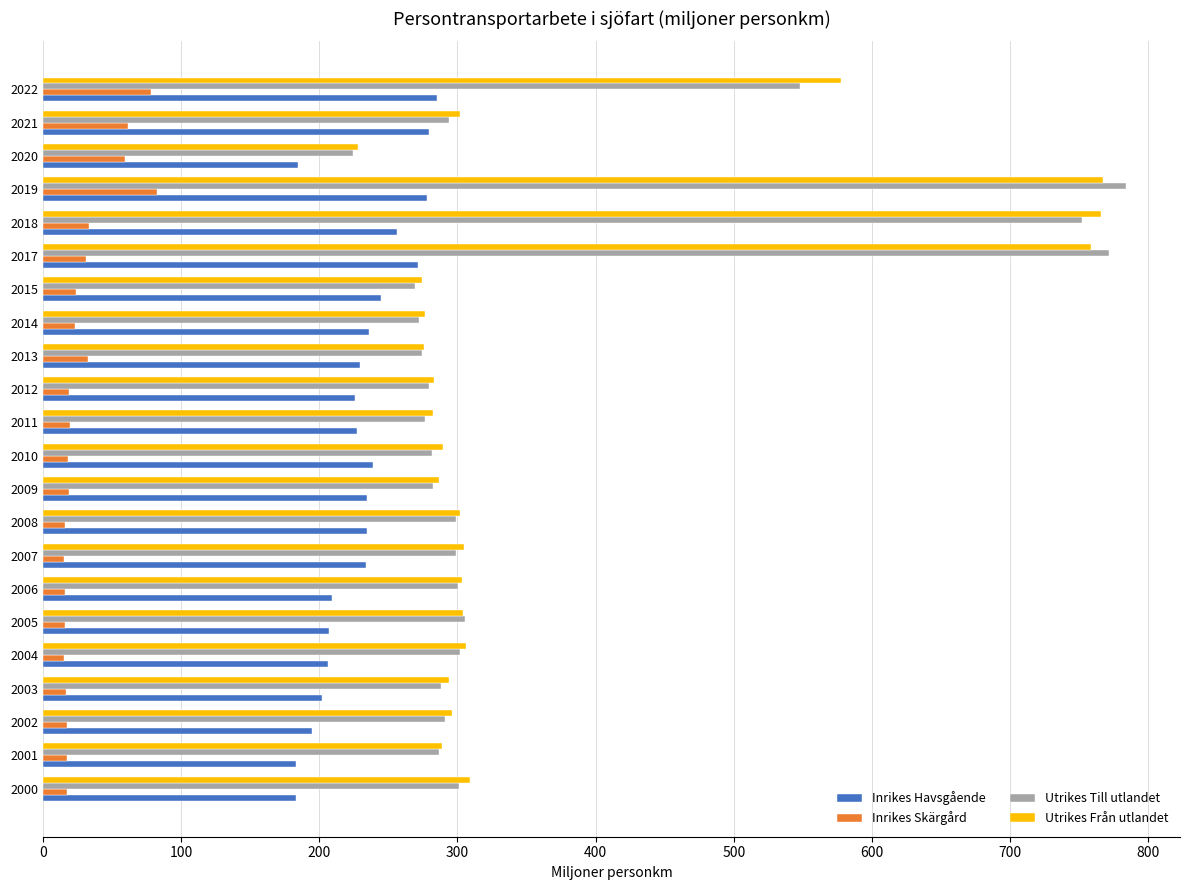

At how many categories does at least one series exceed 748?

3